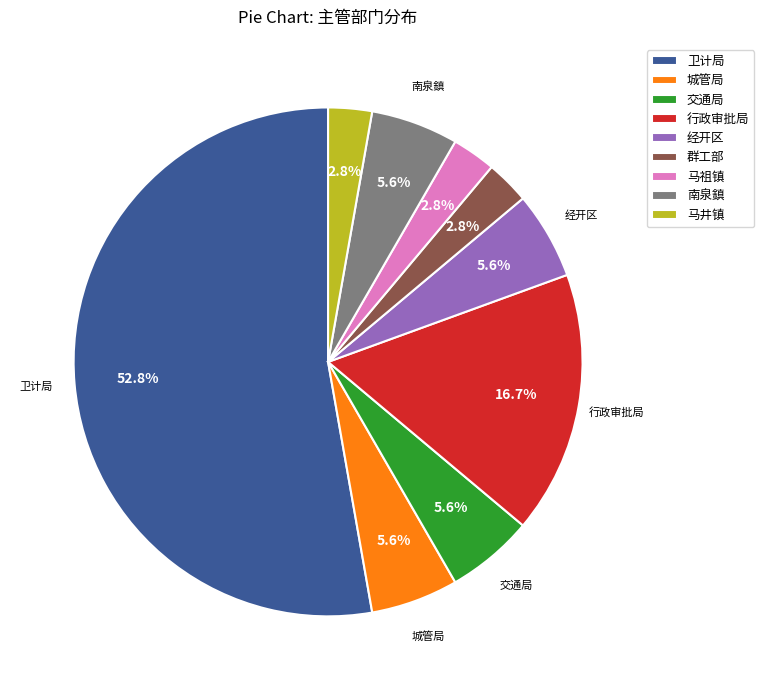

What percentage is the 卫计局 slice, to the nearest percent?

53%